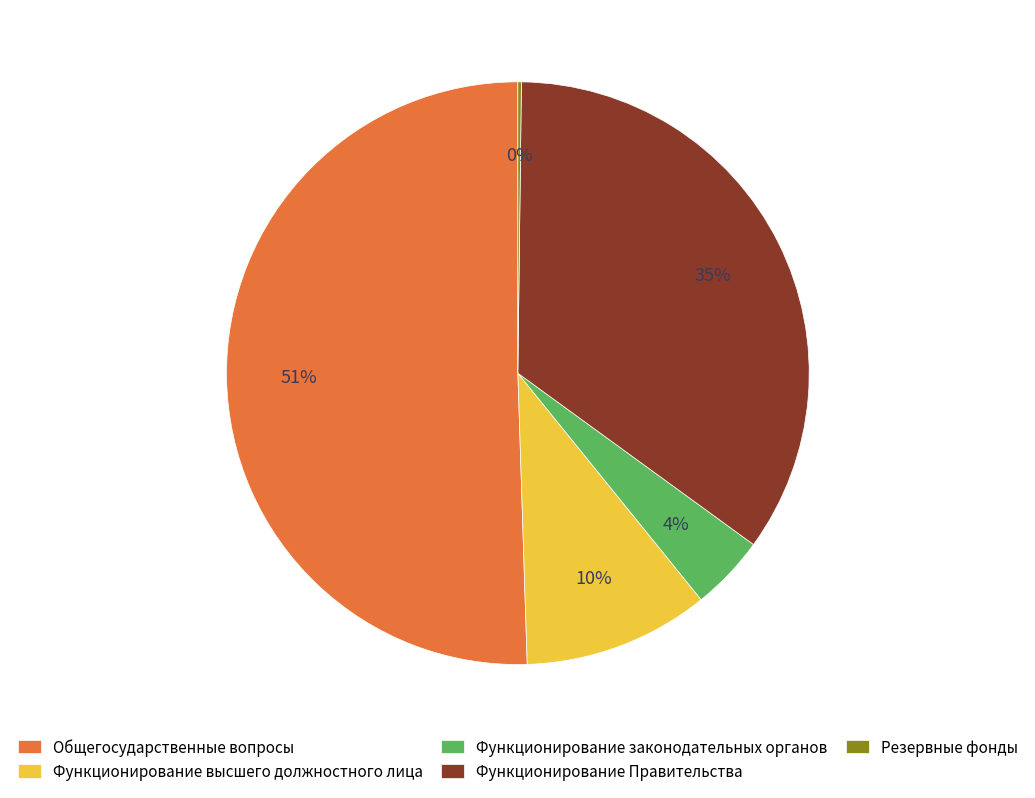

Is the sum of Функционирование высшего должностного лица and Общегосударственные вопросы greater than half?

Yes